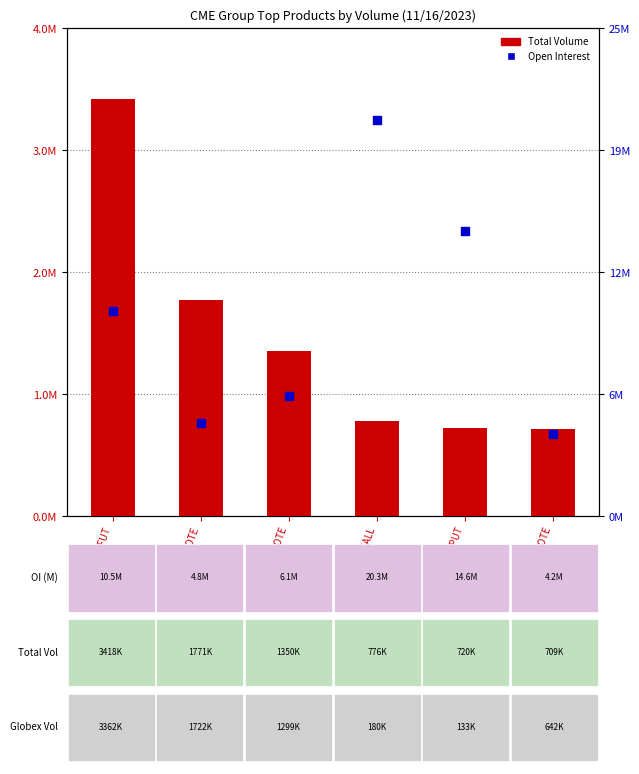

Is the value of Total Volume at SR3 CALL greater than the value of Open Interest at 5Y NOTE?

No